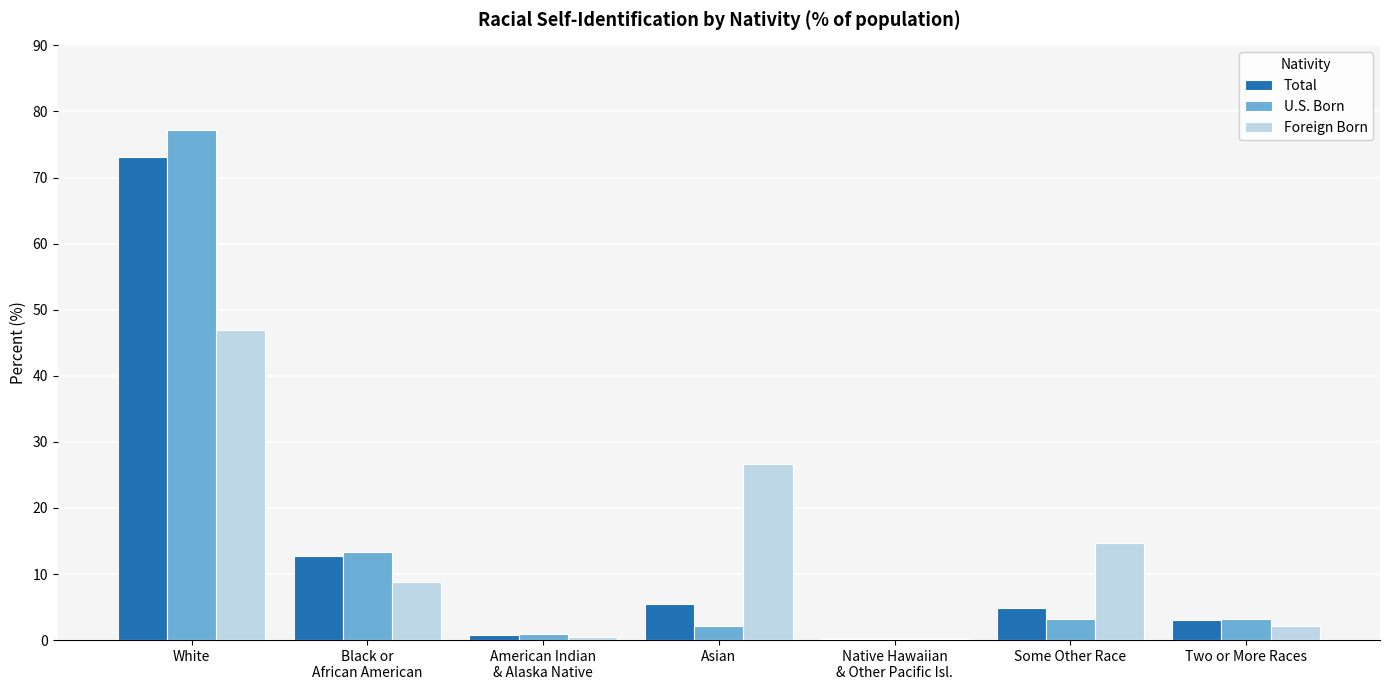

What is the average value of the Total series?

14.3